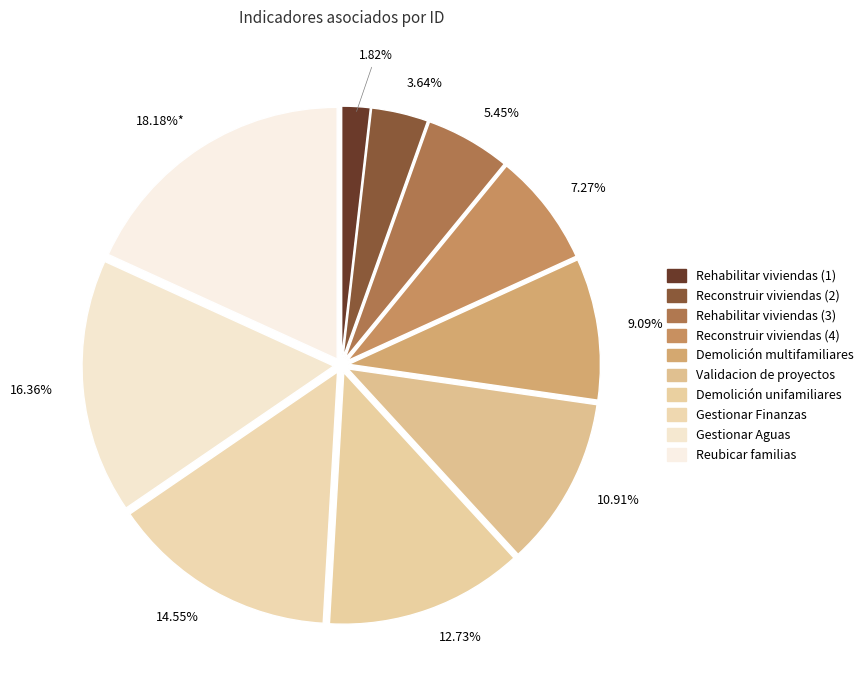

How many segments does this pie chart have?

10